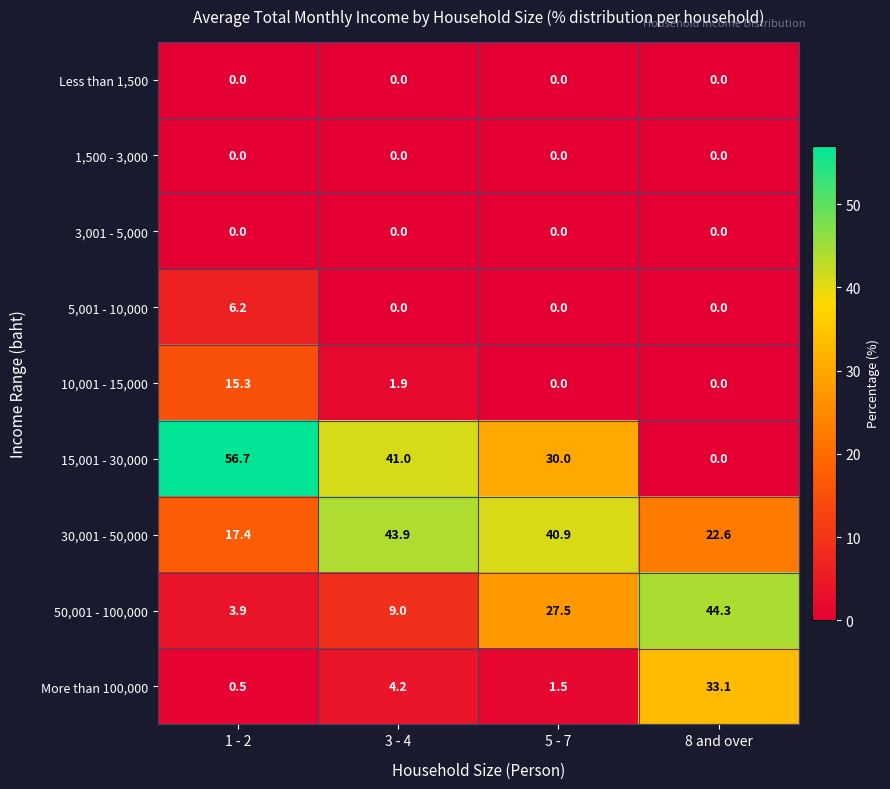

Which series has the largest total across all categories?

15,001 - 30,000